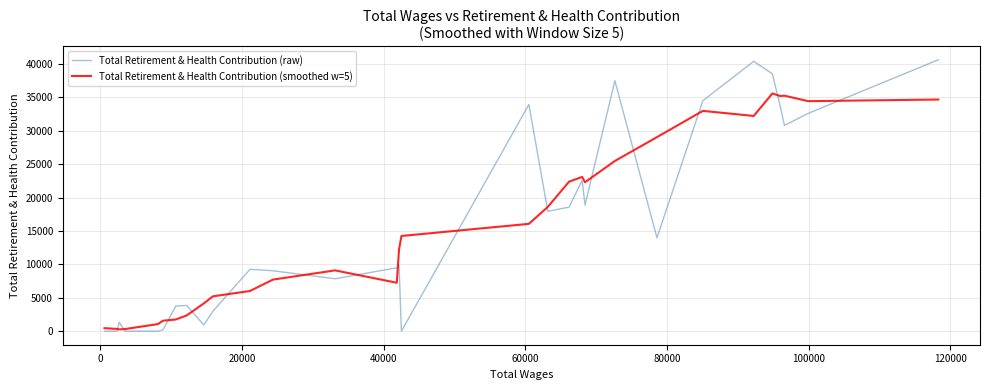

True or false: Total Retirement & Health Contribution (raw) has more than 2 interior local peaks.

True